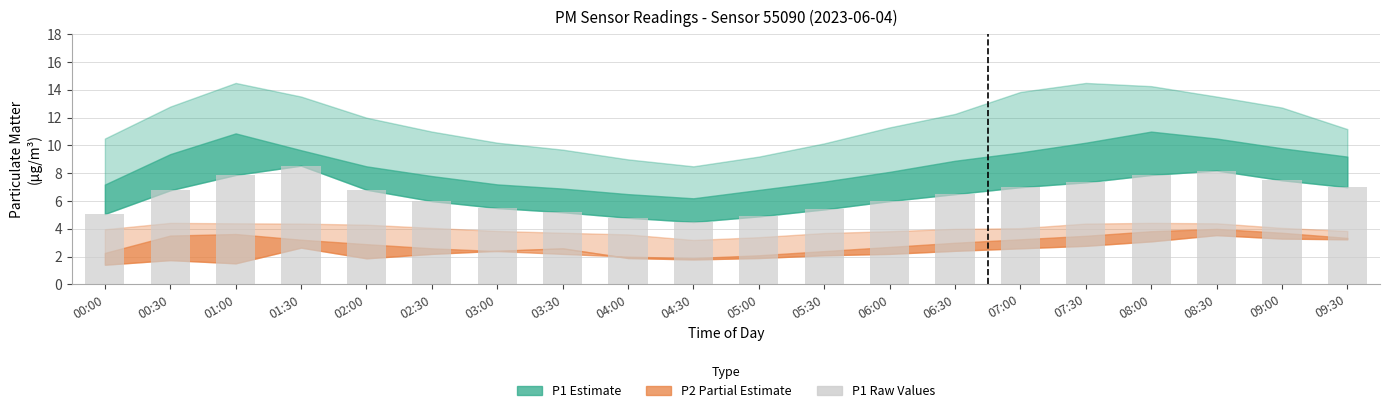

How many distinct data groups are displayed?

1